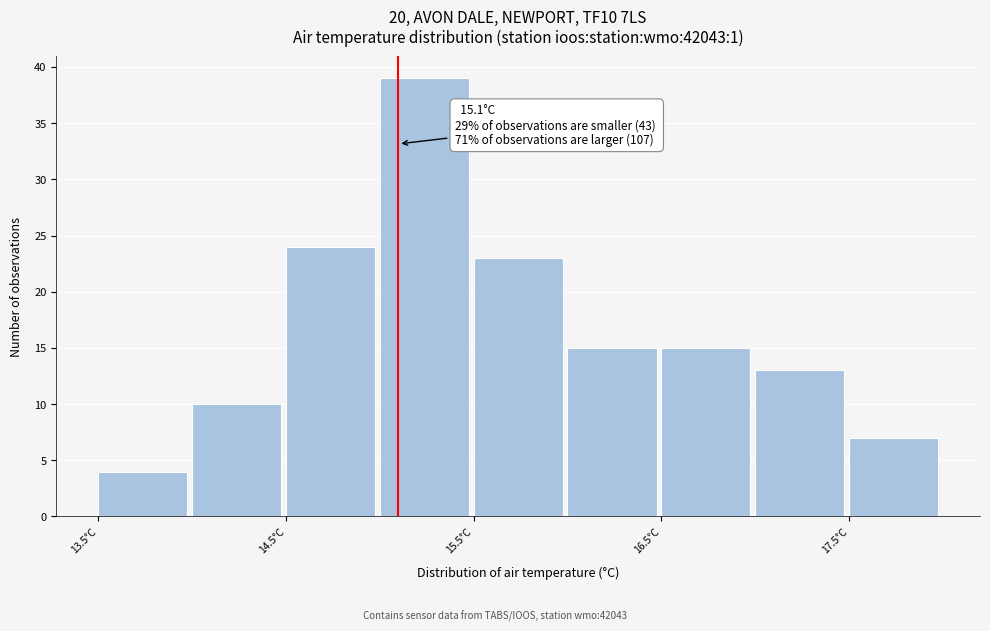

Over which range of the x-axis is the bar tallest?

15.0 to 15.5